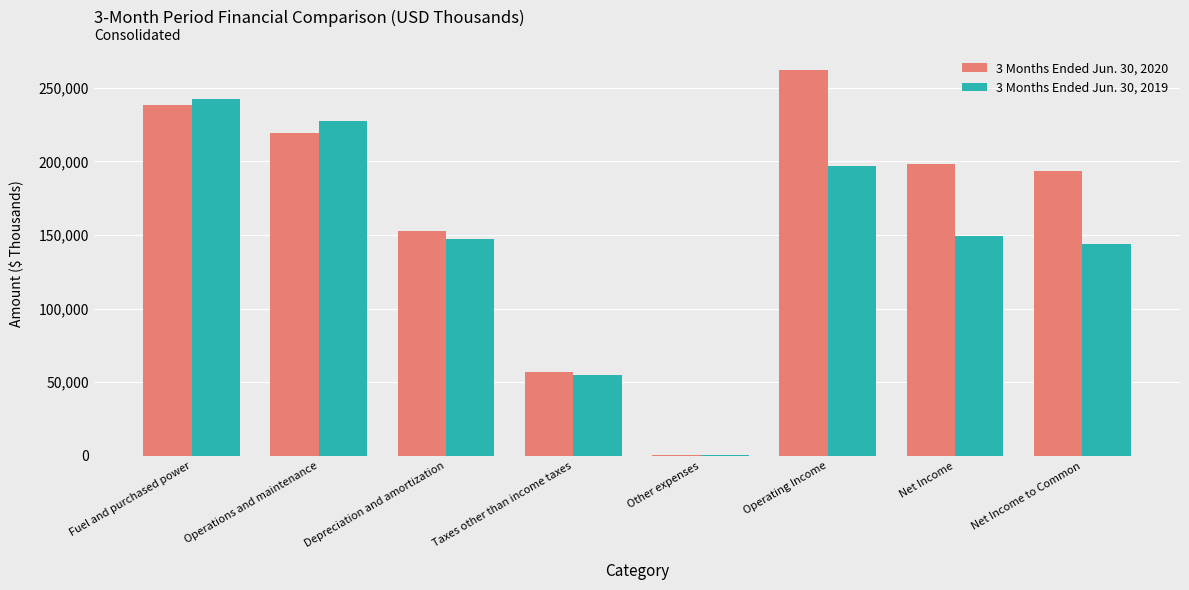

What is the difference between the 3 Months Ended Jun. 30, 2020 values at Operations and maintenance and Net Income?

20933